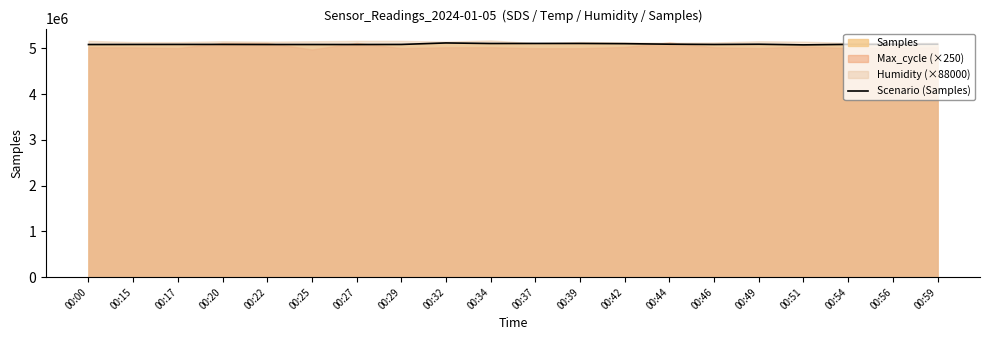

The value at 00:46 is 3557189. True or false?

False